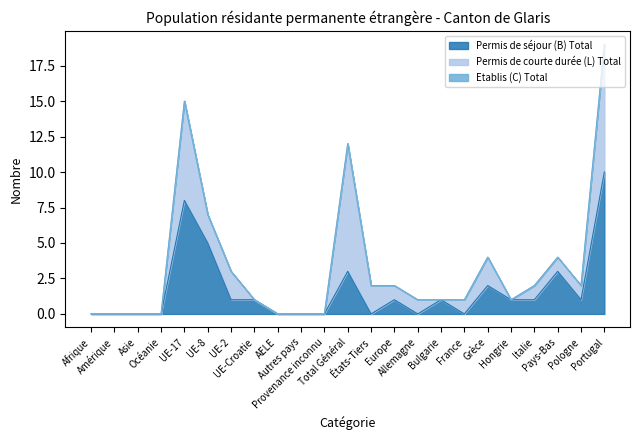

What is the average value of the Permis de séjour (B) Total series?

2